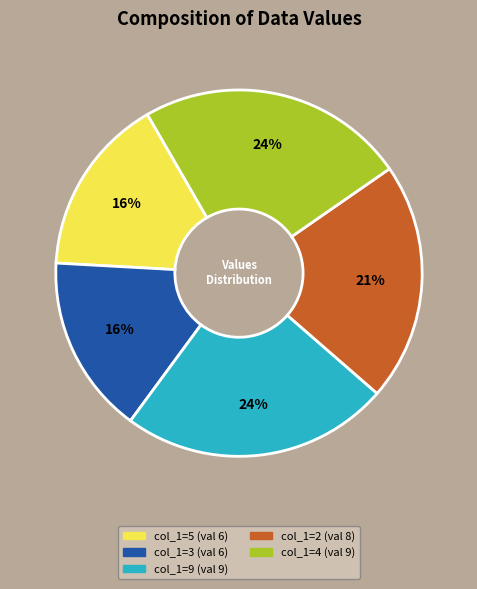

To the nearest percent, what is the difference between the largest and smallest slice percentages?

8%